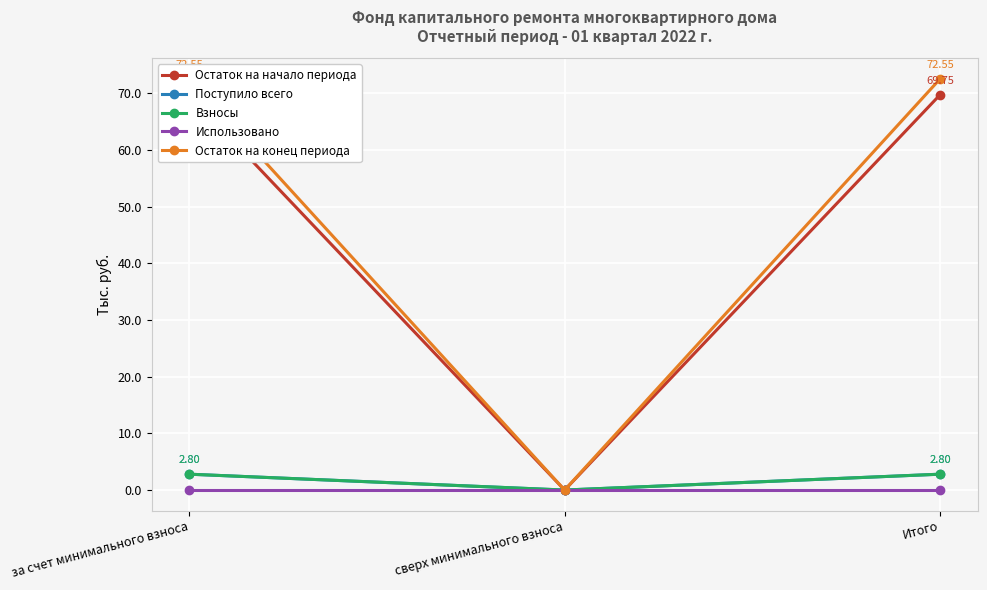

What are all the series names shown in the legend?

Остаток на начало периода, Поступило всего, Взносы, Использовано, Остаток на конец периода